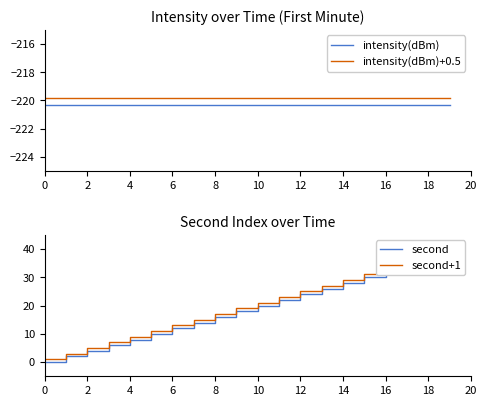

What is the label of the 19th point from the right?

2